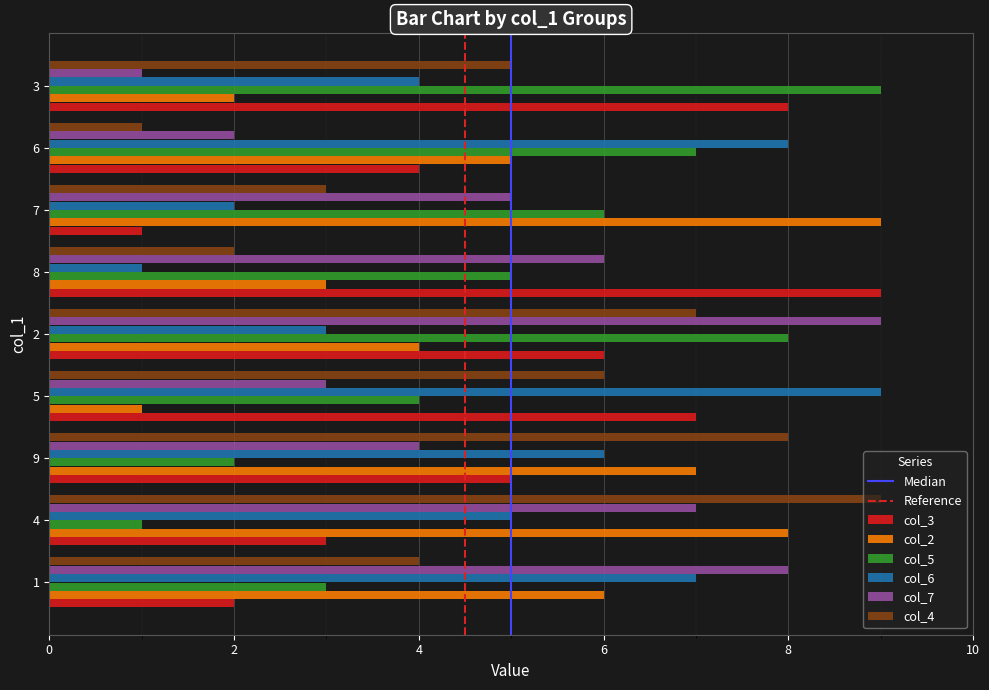

Rank the series at 1 from highest to lowest value.

col_7, col_6, col_2, col_4, col_5, col_3